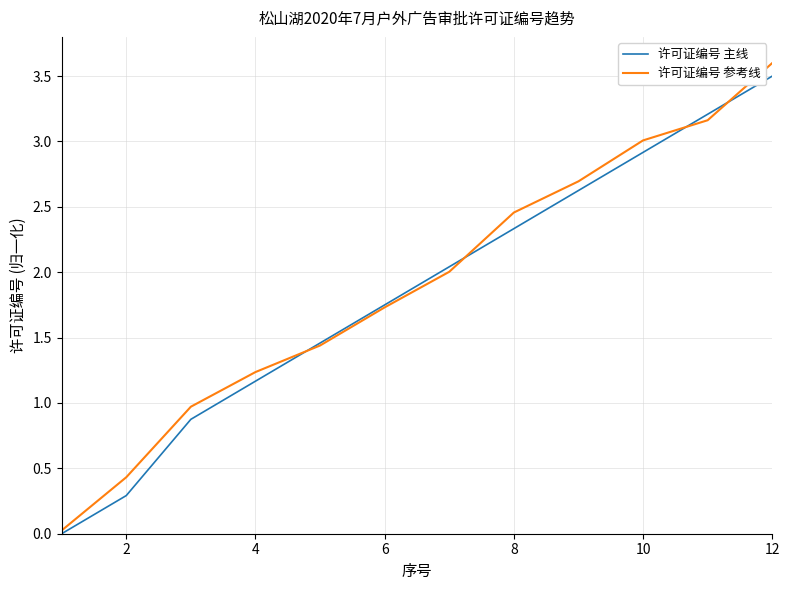

What is the difference between the second highest and second lowest values in the 许可证编号 主线 series?

2.9